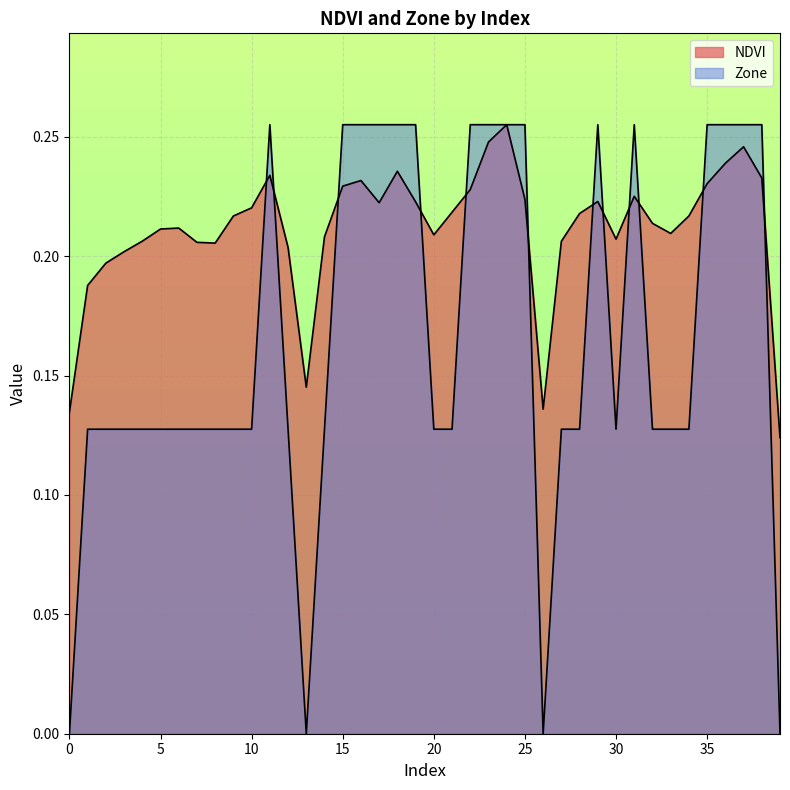

Between 8 and 23, which series saw the biggest shift?

Zone